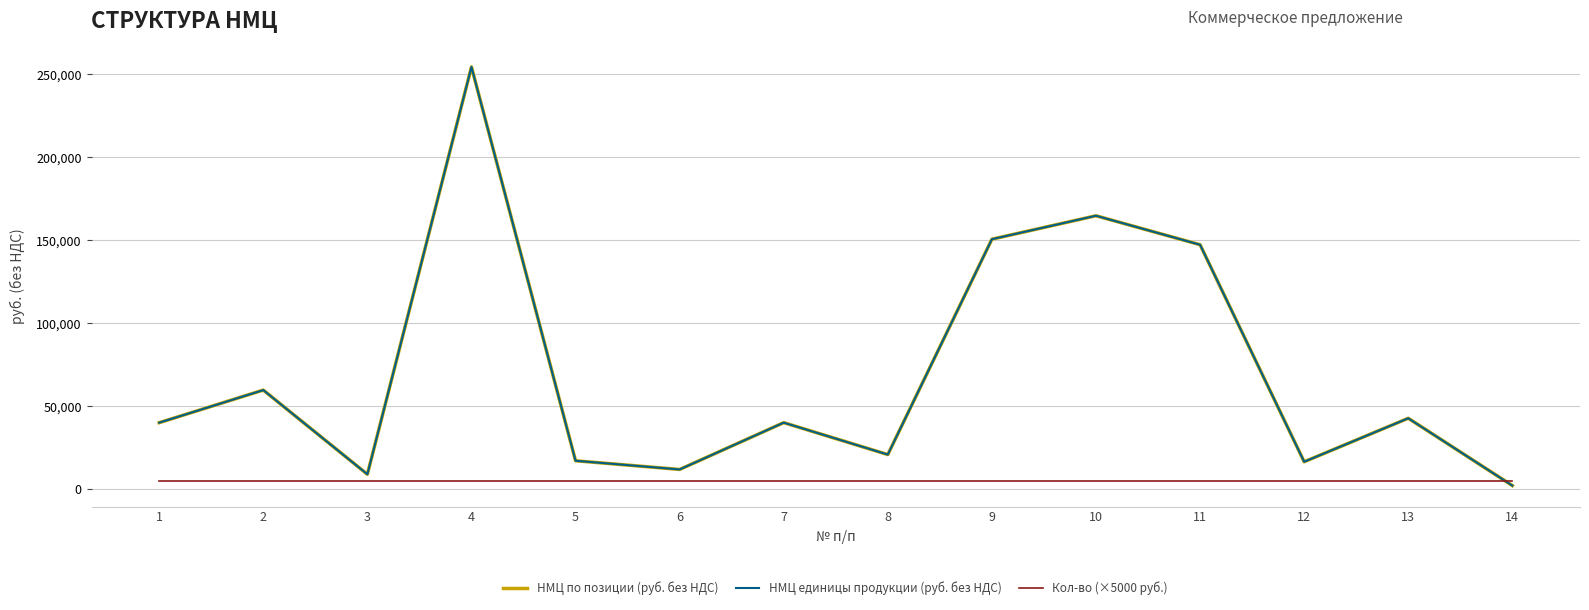

True or false: НМЦ единицы продукции (руб. без НДС) and НМЦ по позиции (руб. без НДС) intersect in this chart.

False